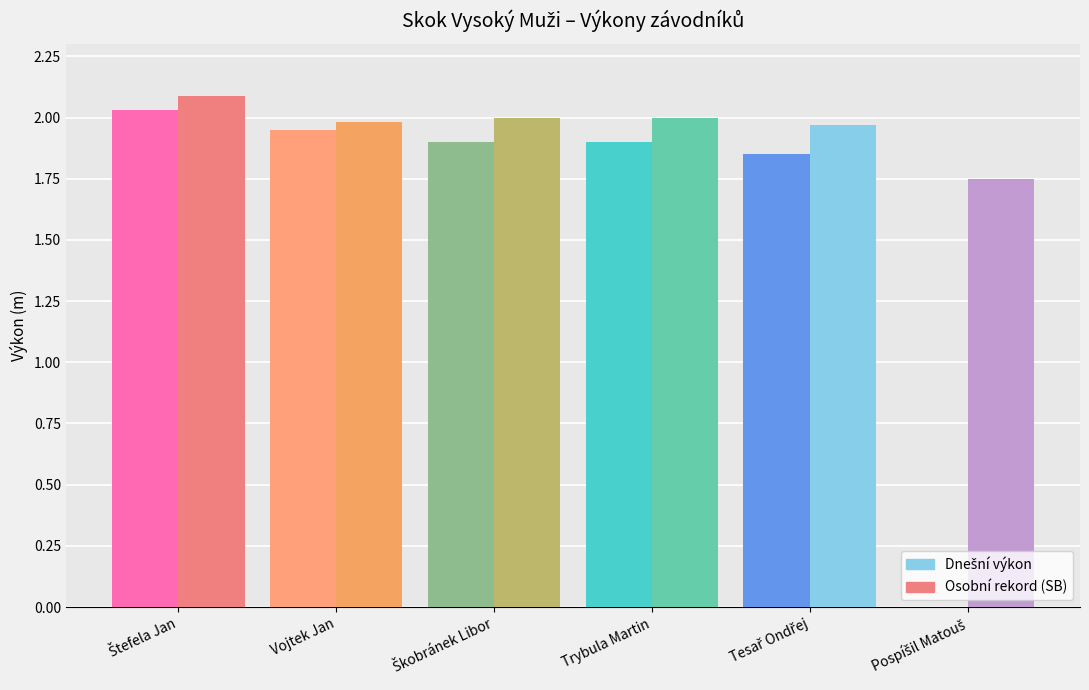

What is the difference between the highest and lowest values at Pospíšil Matouš?

1.8